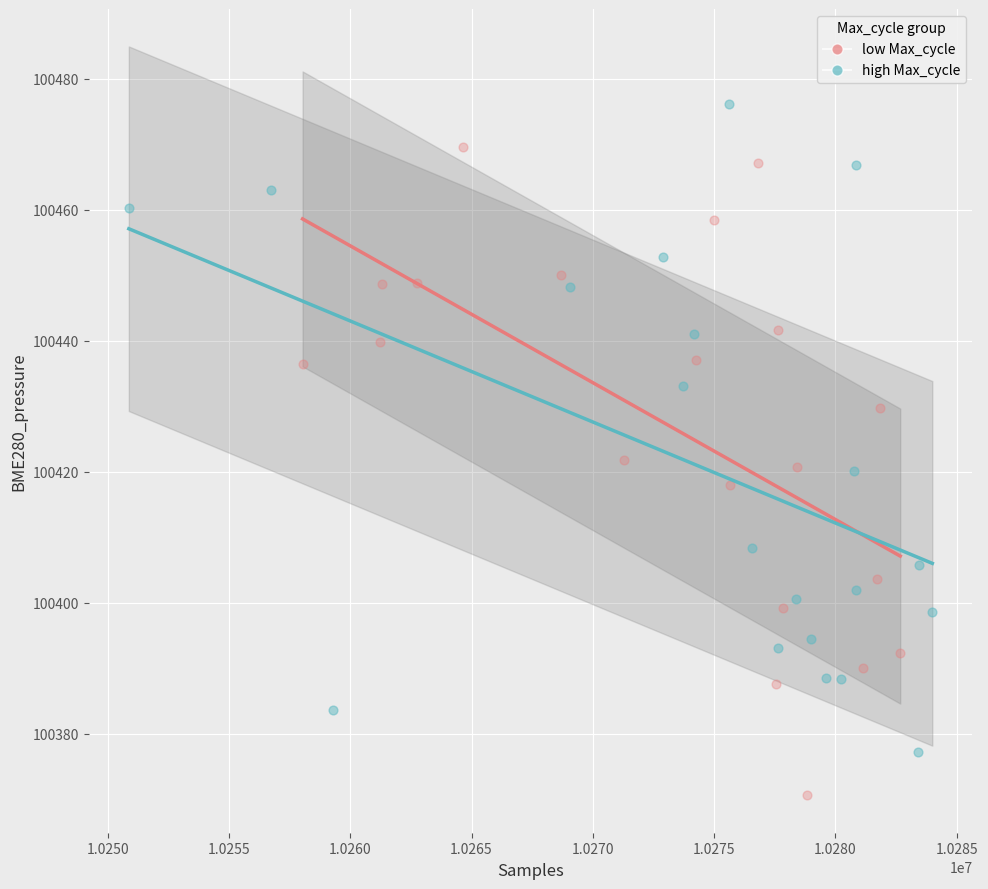

Which series contains the highest Y value?

high Max_cycle